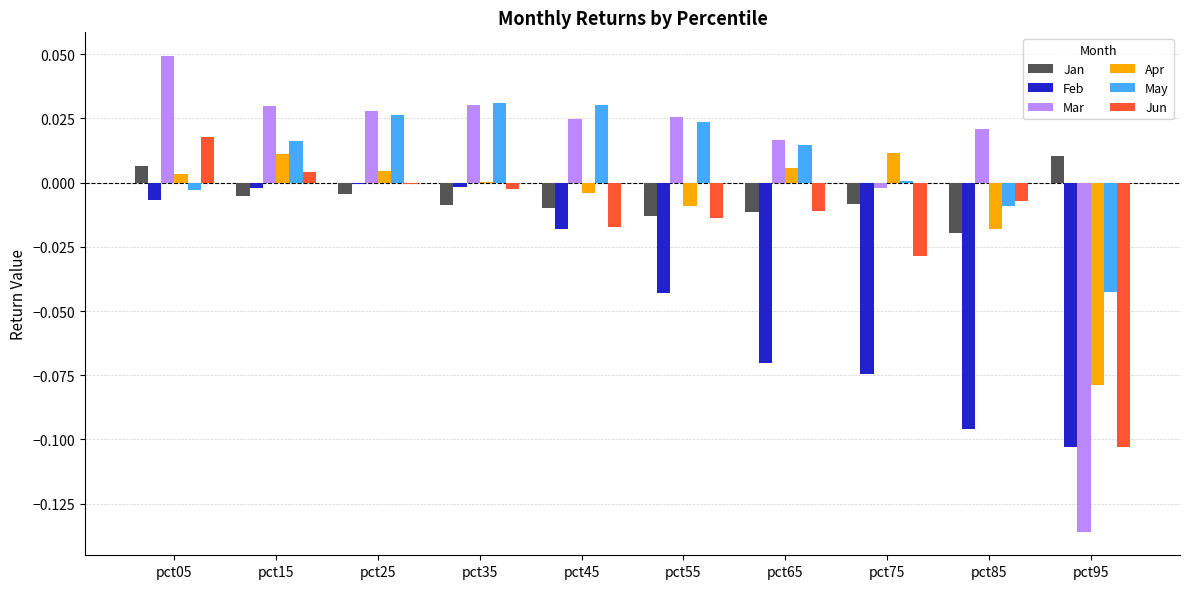

How many values in Mar are above zero?

8